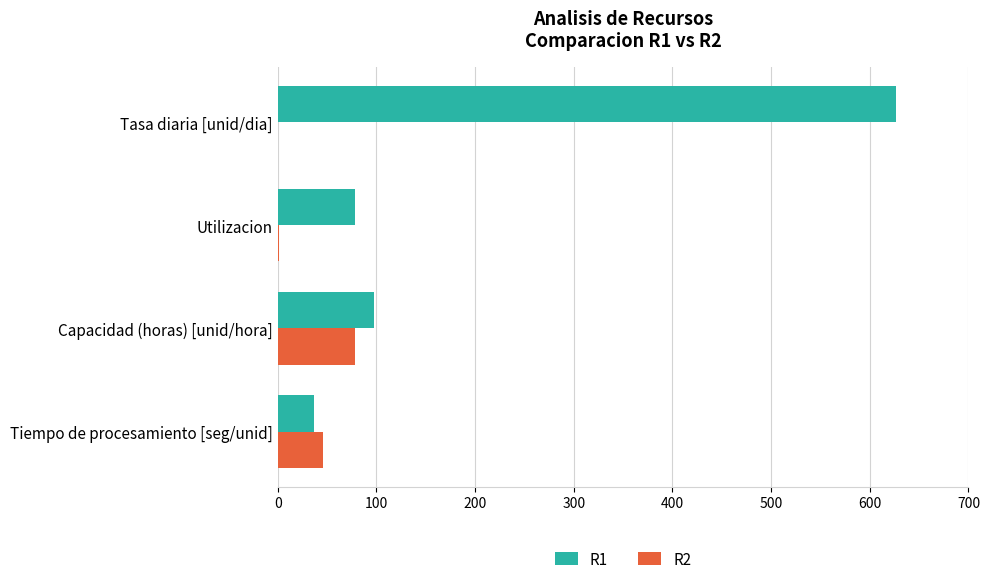

Which series has the largest total across all categories?

R1